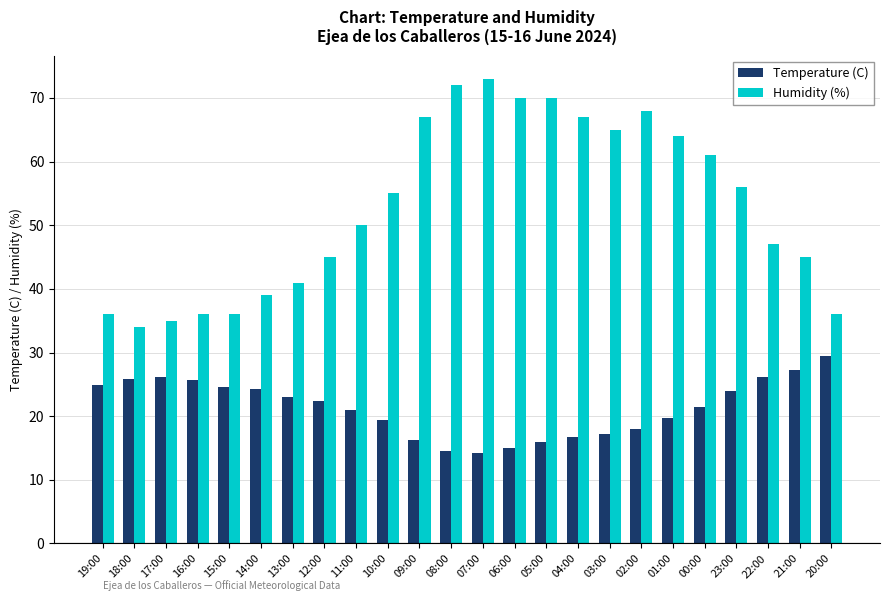

What is the sum of all Temperature (C) values?

513.1